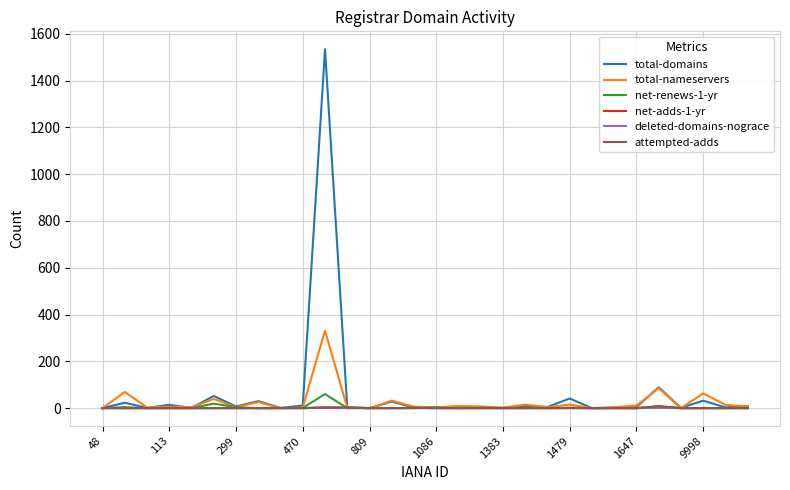

True or false: net-adds-1-yr has a value of 0 at 470.

True